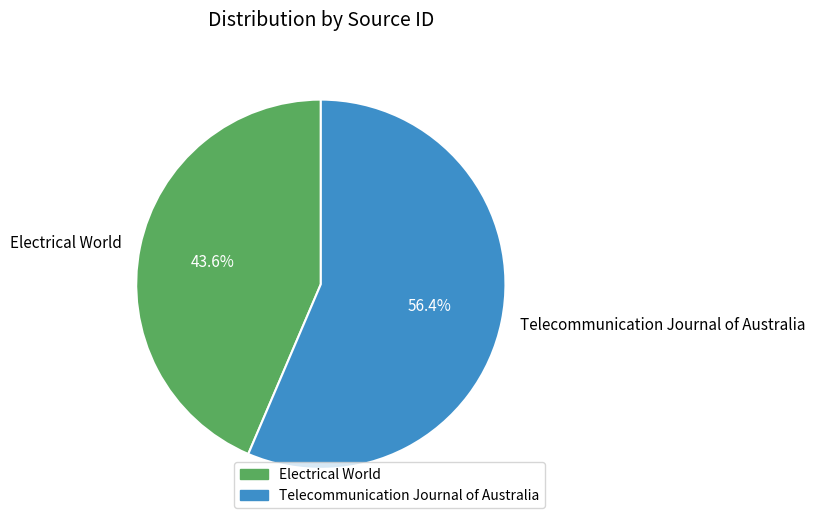

What percentage is the Telecommunication Journal of Australia slice, to the nearest percent?

56%